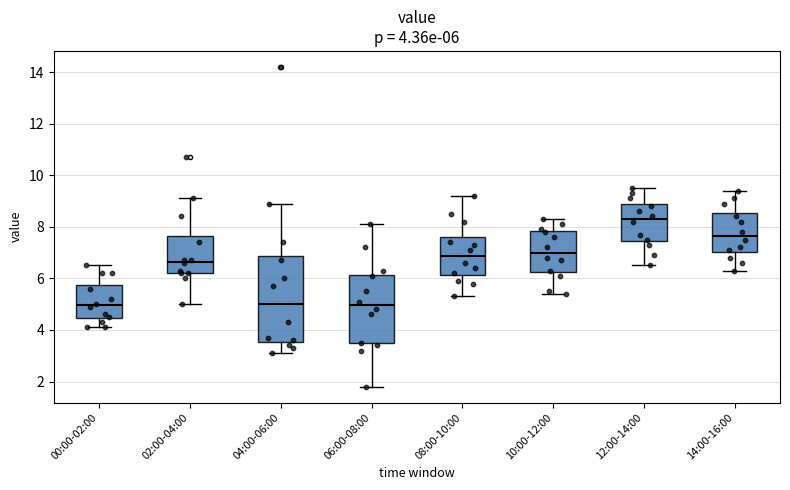

Which box is the tallest, from its lower edge to its upper edge?

04:00-06:00